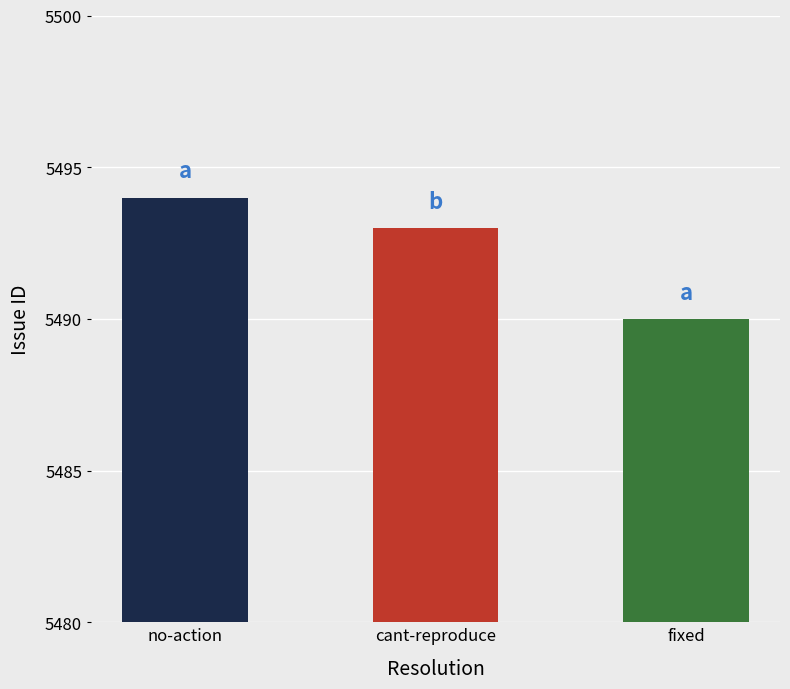

Approximately how many times larger is the value at no-action compared to fixed?

1.0